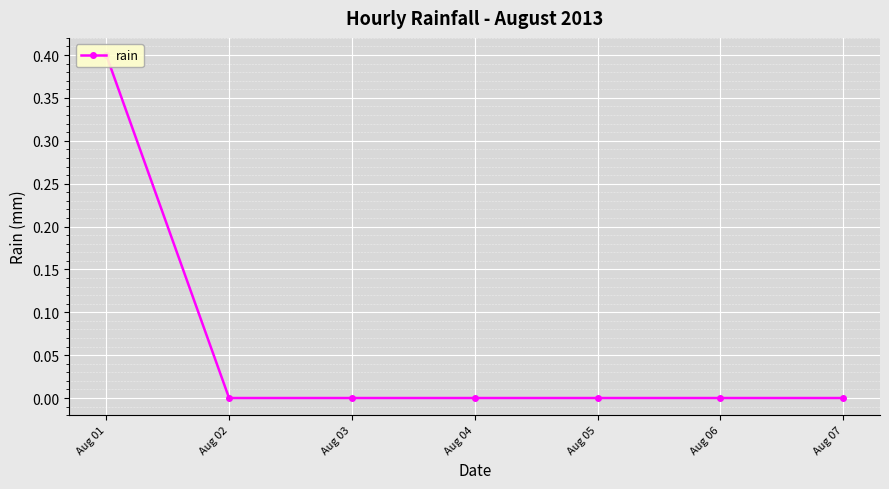

Reading left to right, list all the values displayed in this chart.

0.4	0.0	0.0	0.0	0.0	0.0	0.0